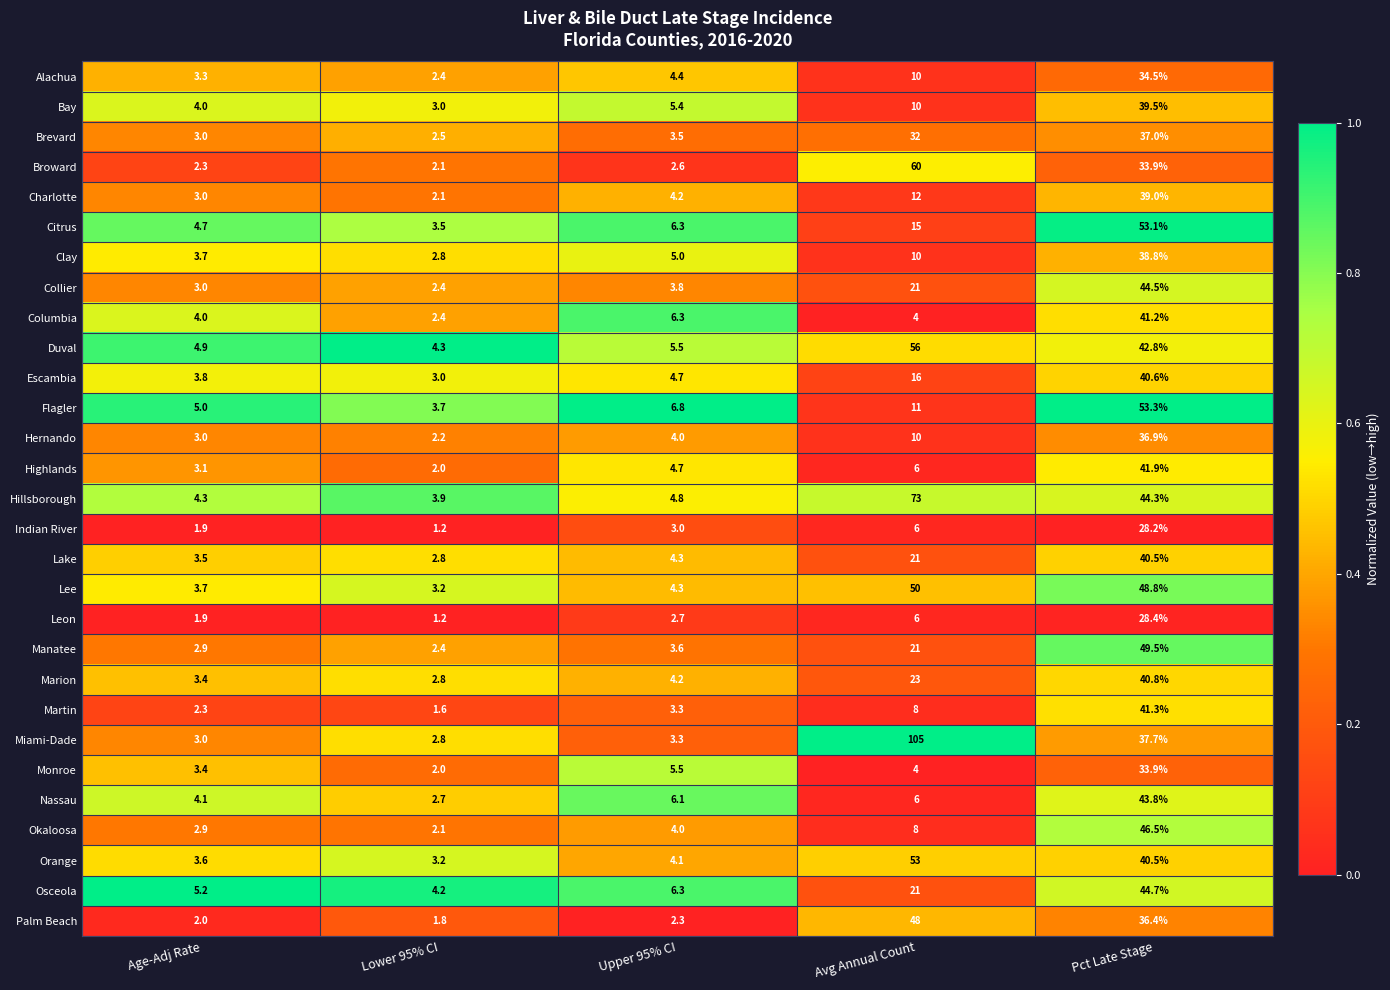

What is the spread (max minus min) of values at Lower 95% CI?

3.1